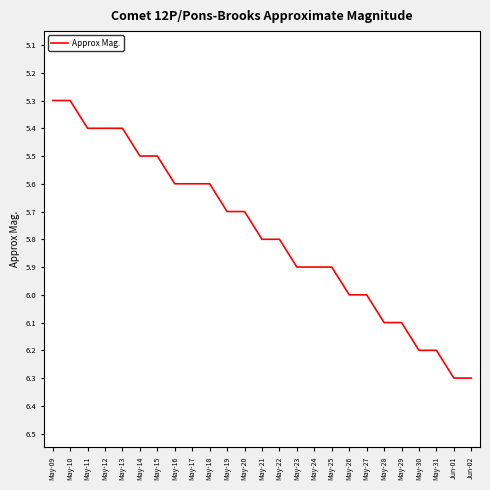

Reading left to right, list all the values displayed in this chart.

5.3	5.3	5.4	5.4	5.4	5.5	5.5	5.6	5.6	5.6	5.7	5.7	5.8	5.8	5.9	5.9	5.9	6.0	6.0	6.1	6.1	6.2	6.2	6.3	6.3